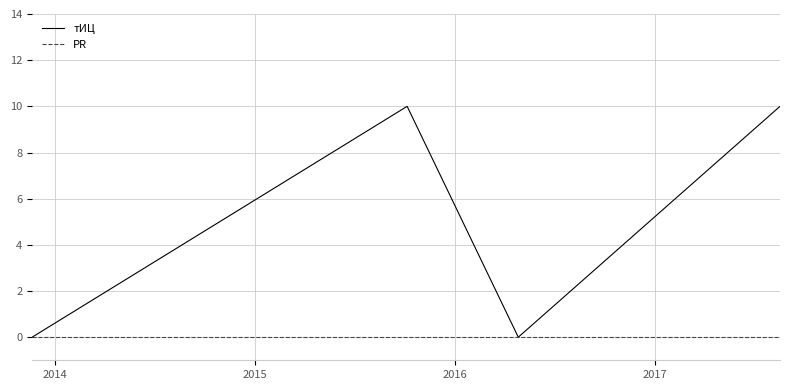

True or false: тИЦ has more than 1 interior local peaks.

False